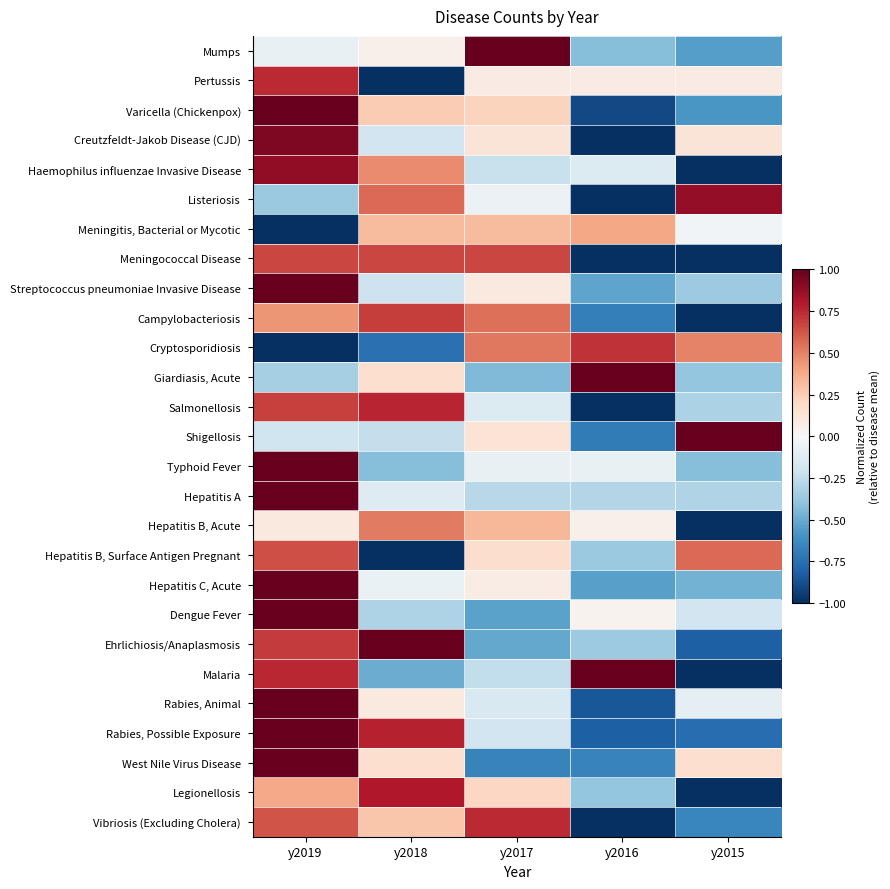

At which category is the sum across all series the highest?

y2019